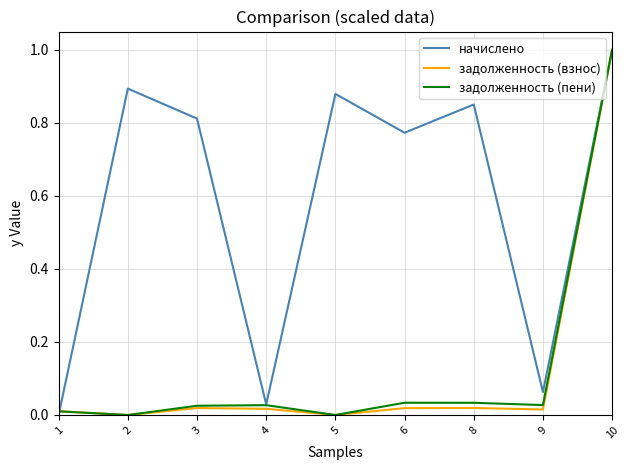

Is the value of задолженность (пени) at 8 greater than the value of начислено at 9?

No